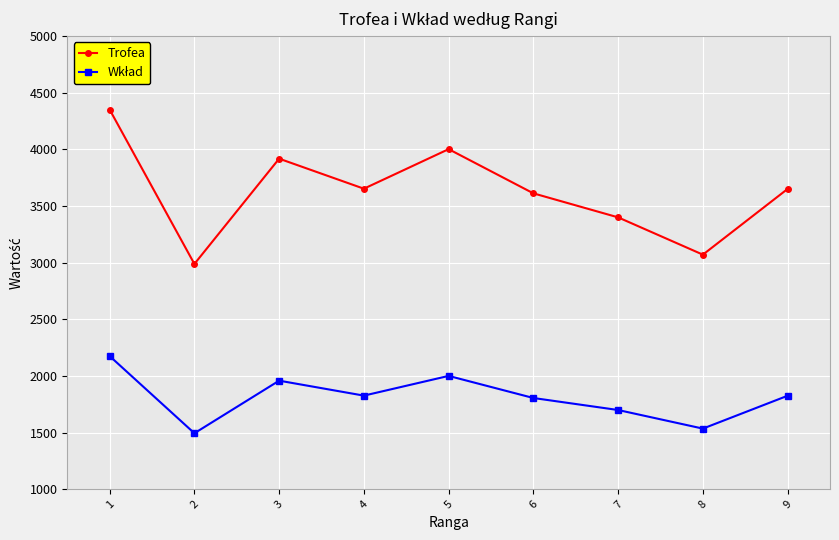

What is the total value across all series at 7?

5098